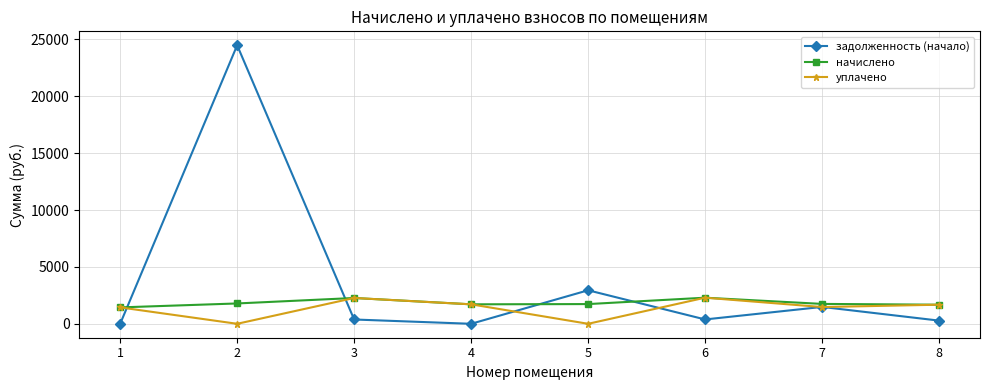

Rank the series at 5 from highest to lowest value.

задолженность (начало), начислено, уплачено